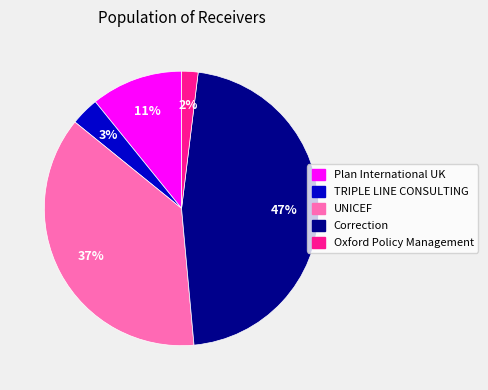

Between UNICEF and TRIPLE LINE CONSULTING, which is larger?

UNICEF